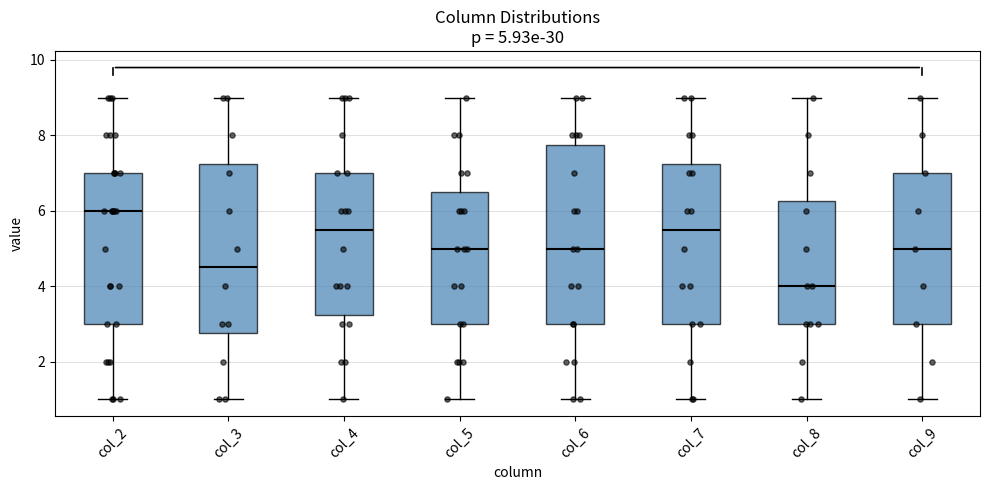

Which box's median line is the lowest?

col_8